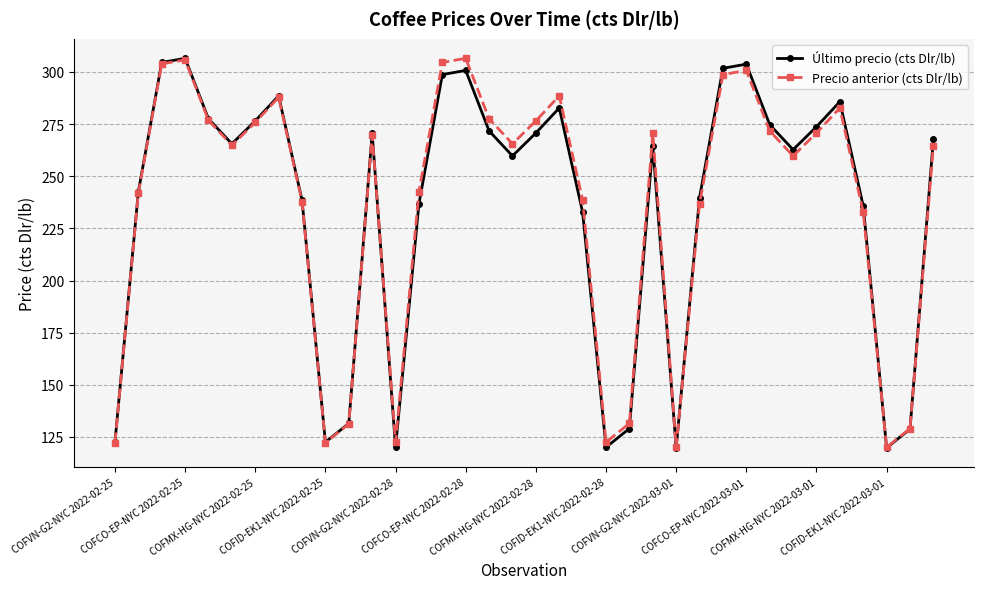

True or false: Precio anterior (cts Dlr/lb) and Último precio (cts Dlr/lb) cross at least once.

True